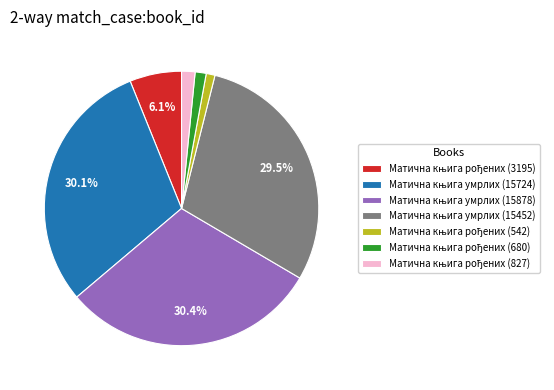

Is there a majority slice in this chart?

No